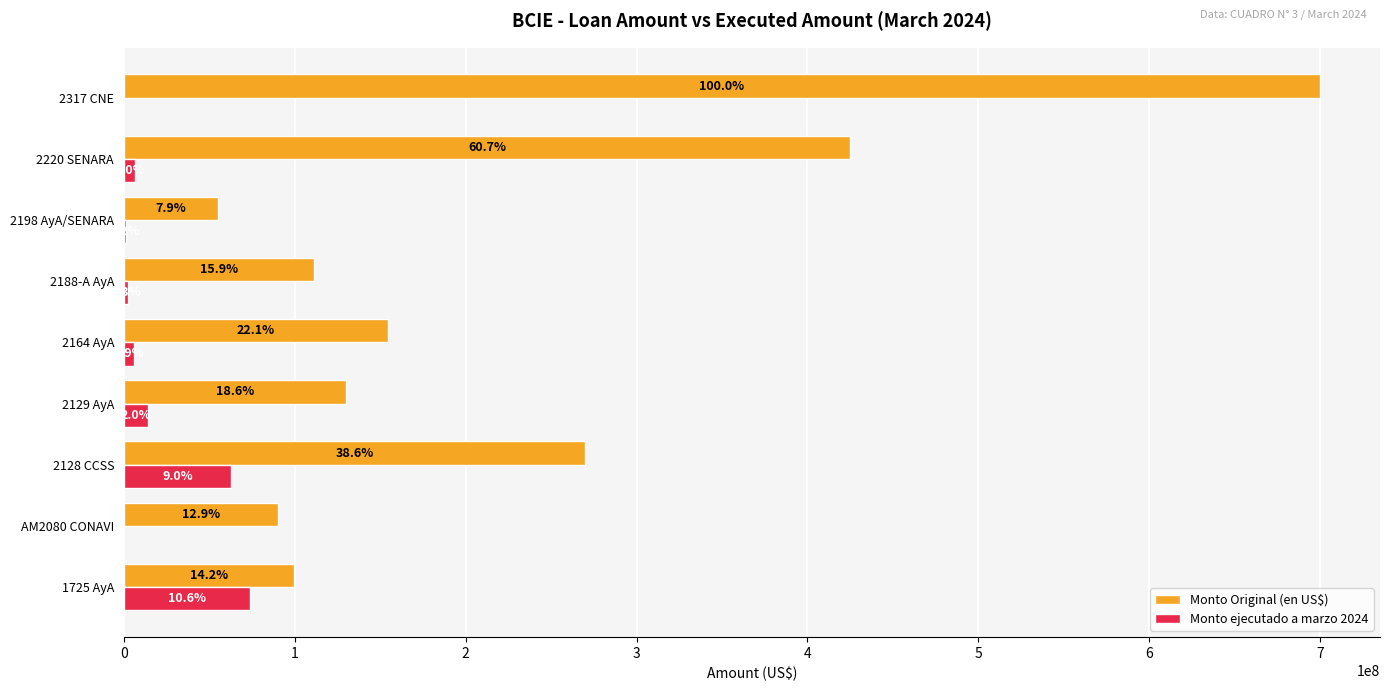

Are the bars horizontal?

Yes